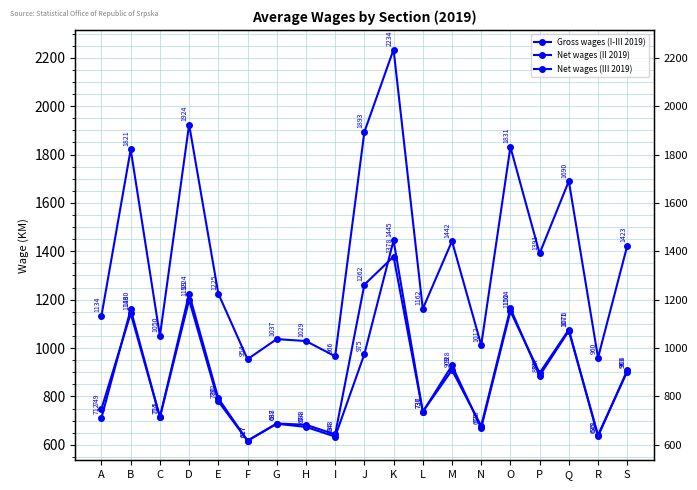

Between H and Q, which series saw the biggest shift?

Gross wages (I-III 2019)